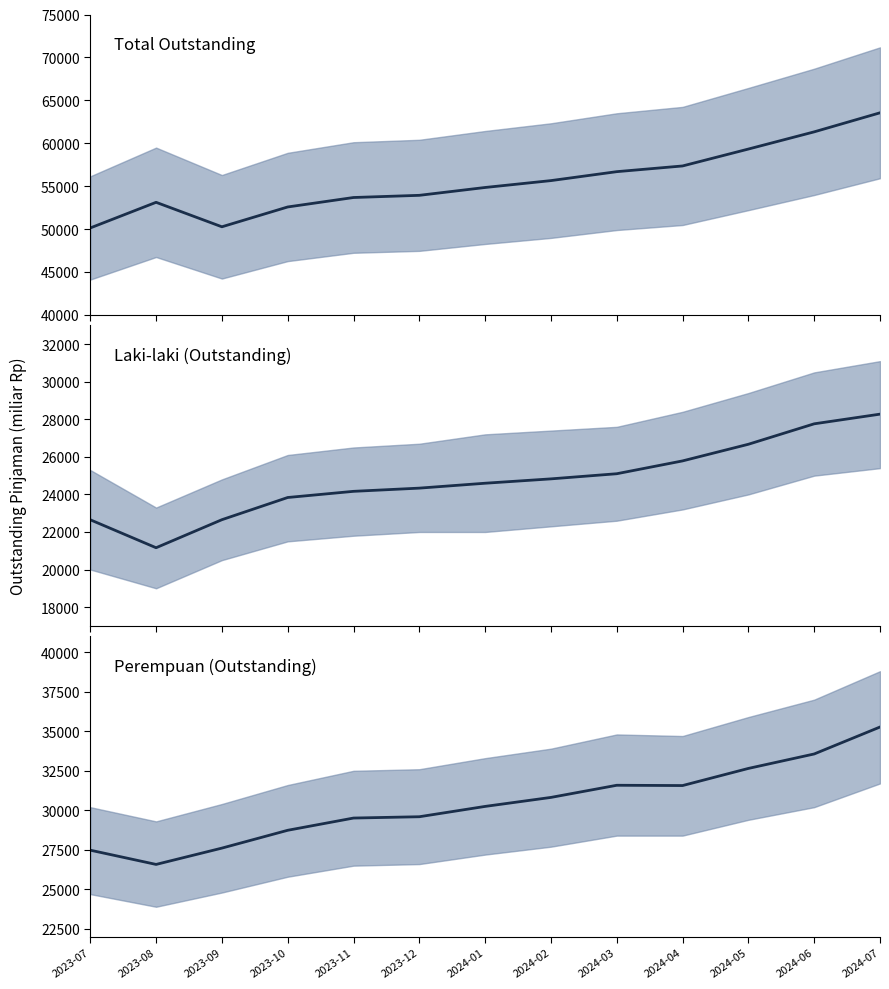

What is the label of the 9th point from the left?

2024-03